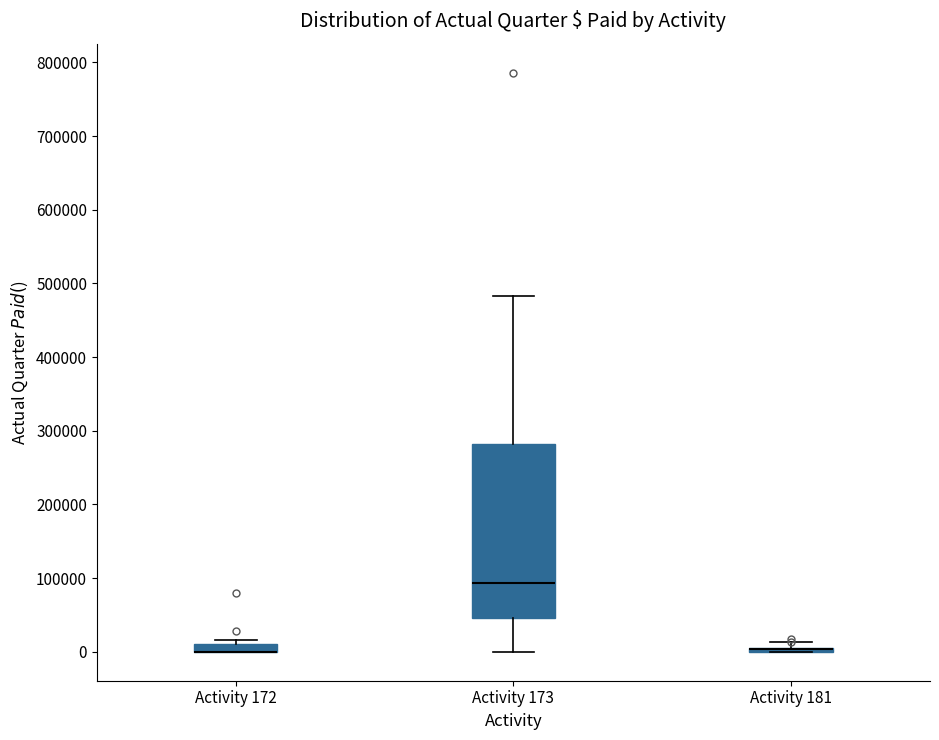

Which box is the tallest, from its lower edge to its upper edge?

Activity 173